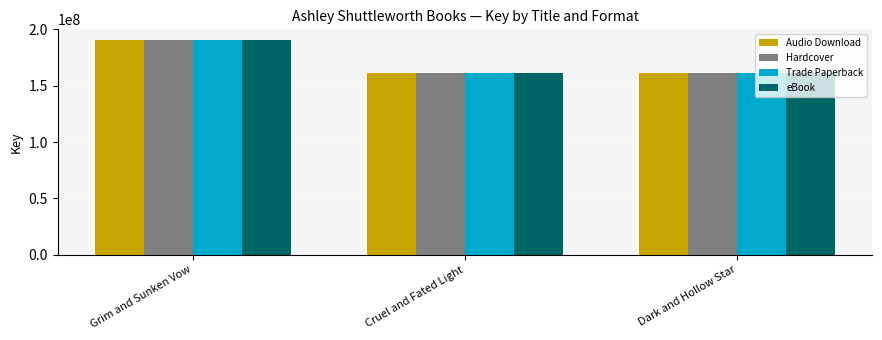

What is the label of the 3rd bar from the left?

Dark and Hollow Star